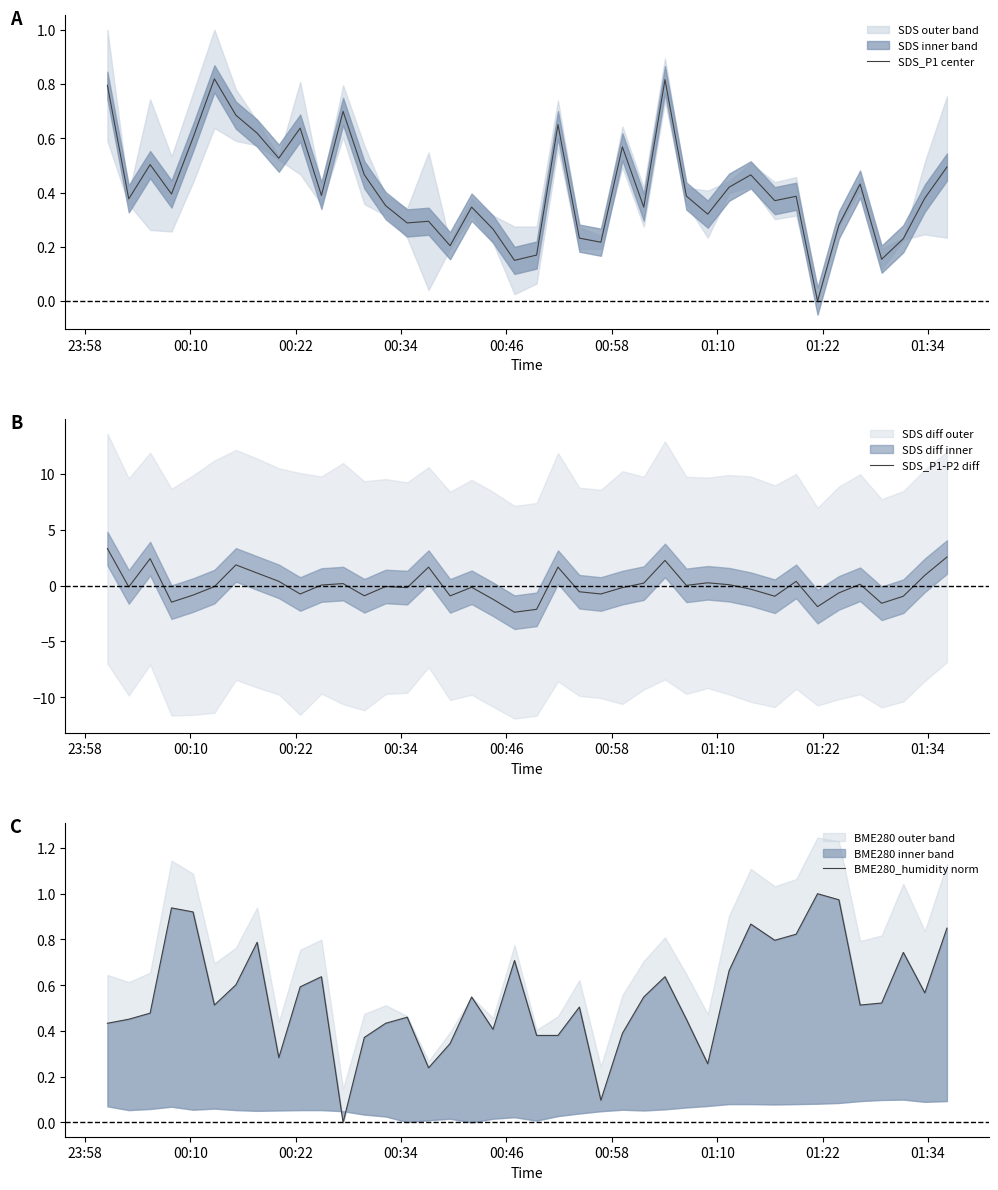

List the series in order of their overall mean, lowest first.

SDS_P1-P2 diff, SDS_P1 center, BME280_humidity norm